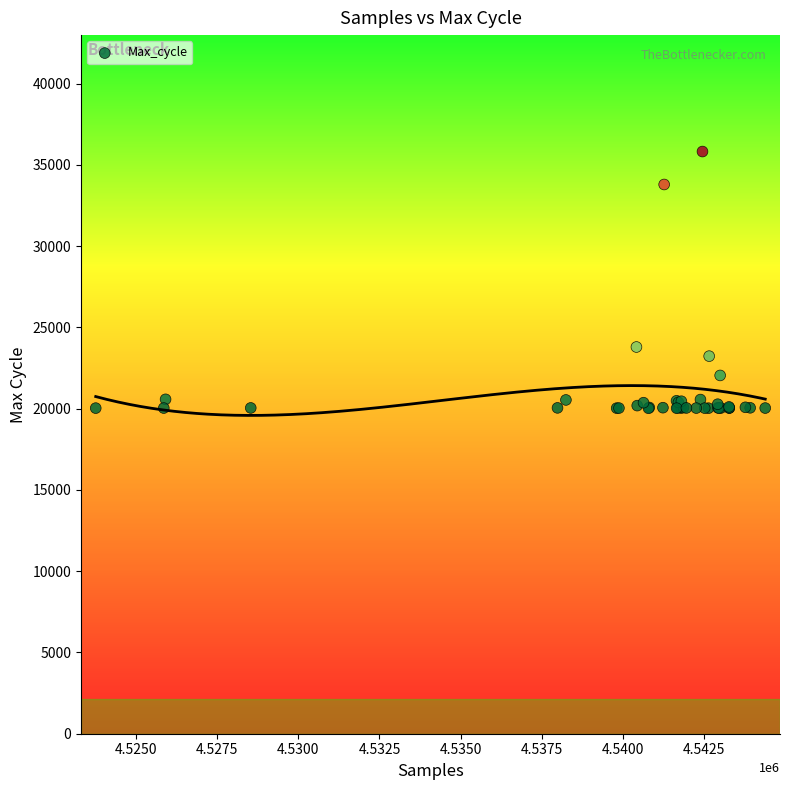

What Y value in the scatter plot is closest to 27921?

23793